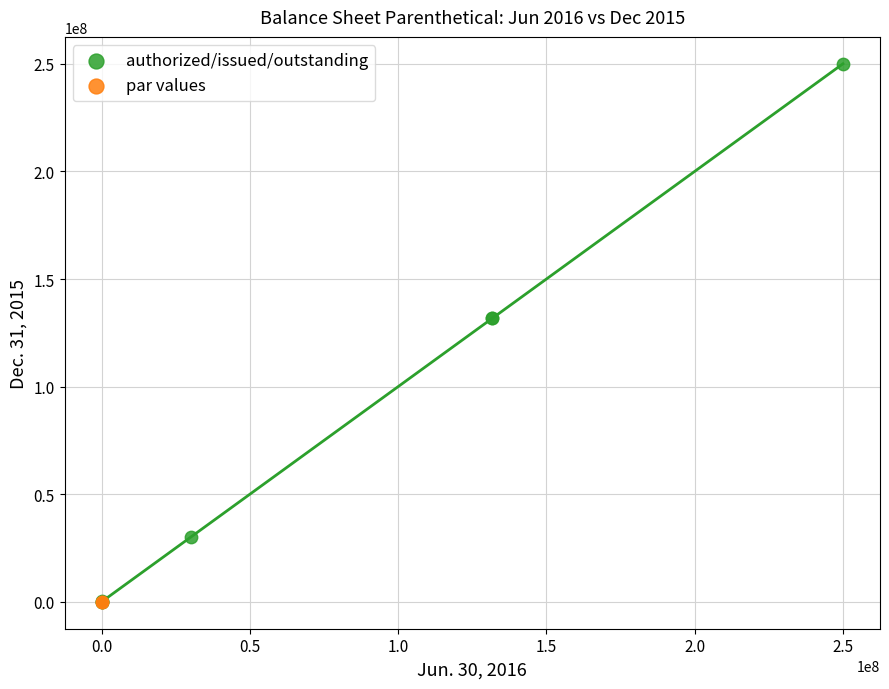

Which series contains the highest Y value?

authorized/issued/outstanding